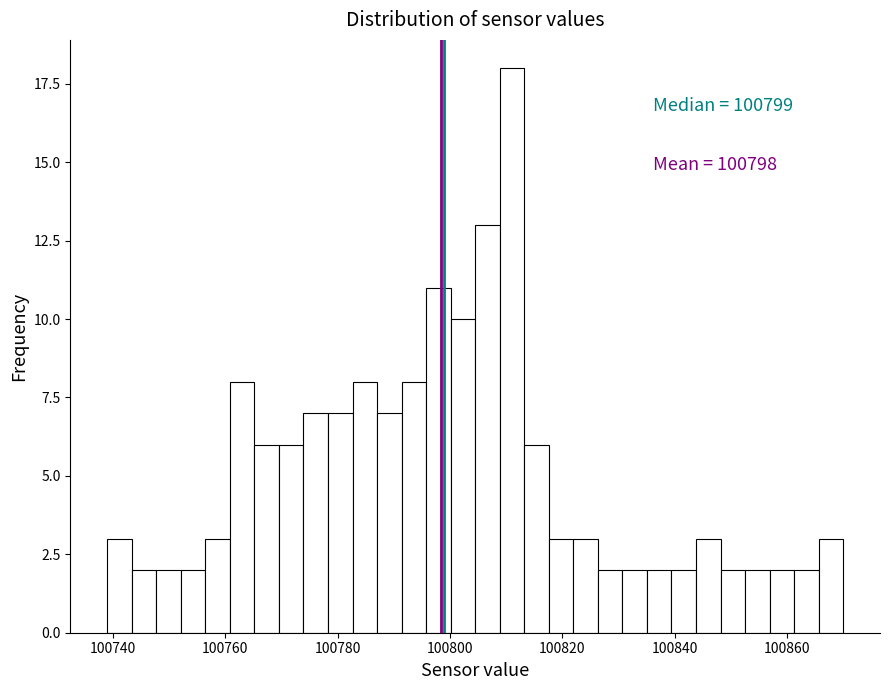

Around what value on the x-axis is the tallest bar? Give the approximate position of its centre, as read against the axis.

100812